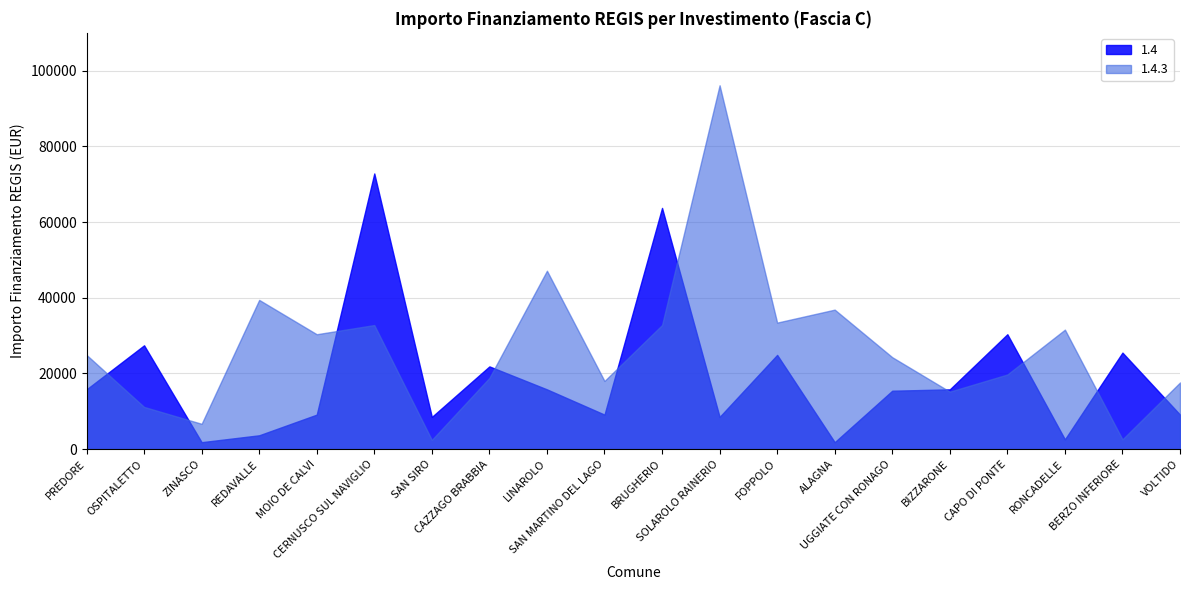

The value of 1.4.3 at SAN MARTINO DEL LAGO is 7545. True or false?

False